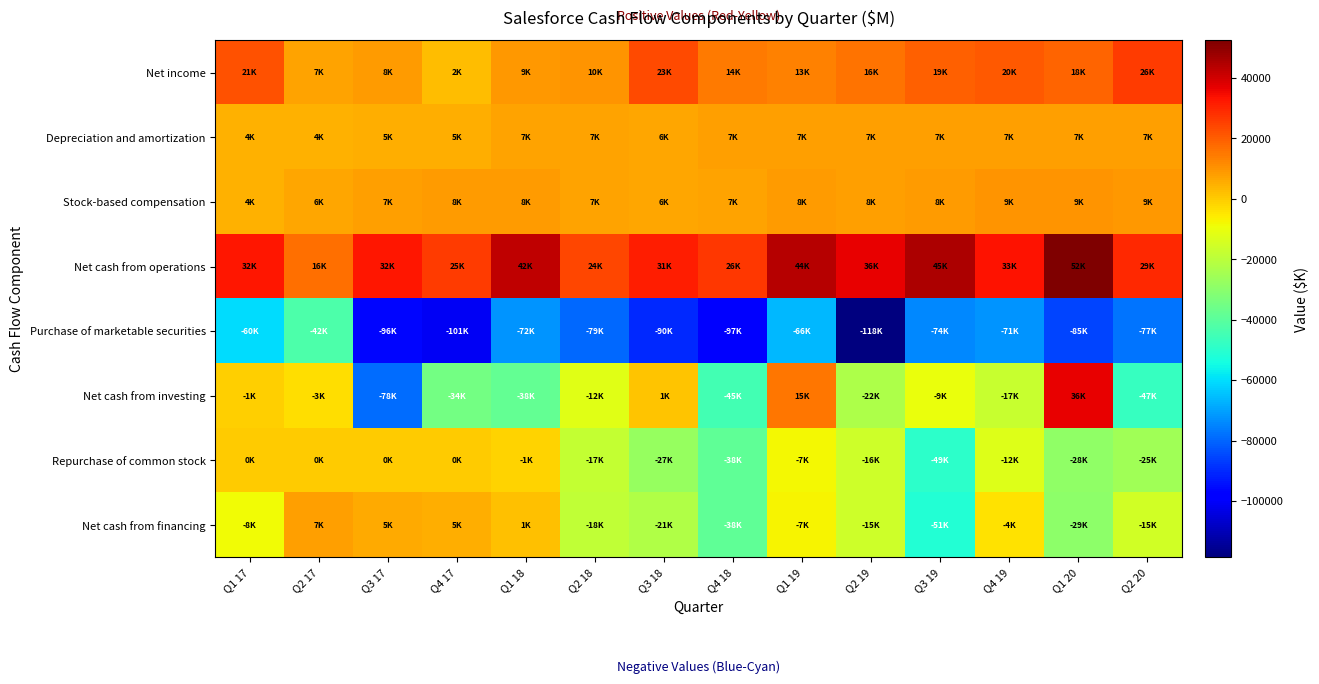

Which series has the largest range (max minus min)?

Net cash from investing